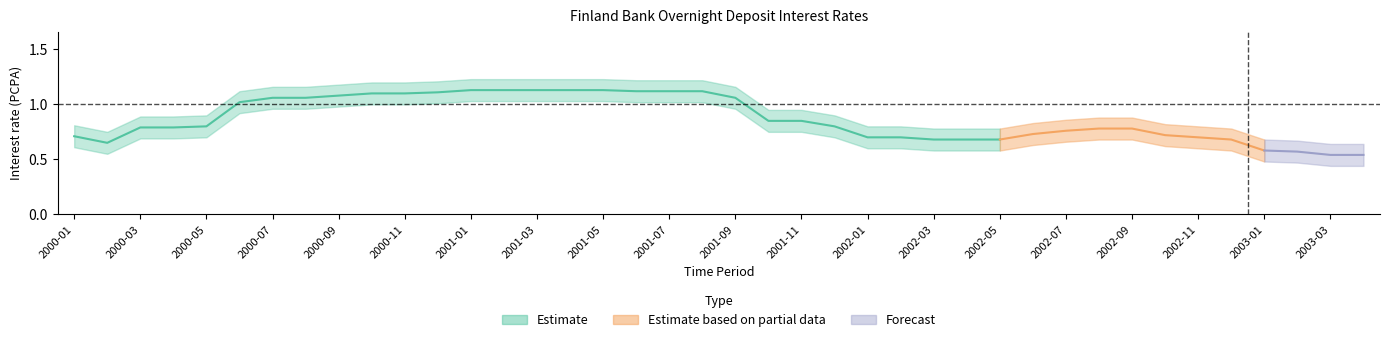

Rank the categories by OBS_VALUE value from highest to lowest.

2001-01, 2001-02, 2001-03, 2001-04, 2001-05, 2001-06, 2001-07, 2001-08, 2000-12, 2000-10, 2000-11, 2000-09, 2000-07, 2000-08, 2001-09, 2000-06, 2001-10, 2001-11, 2000-05, 2001-12, 2000-03, 2000-04, 2002-08, 2002-09, 2002-07, 2002-06, 2002-10, 2000-01, 2002-01, 2002-02, 2002-11, 2002-03, 2002-04, 2002-05, 2002-12, 2000-02, 2003-01, 2003-02, 2003-03, 2003-04